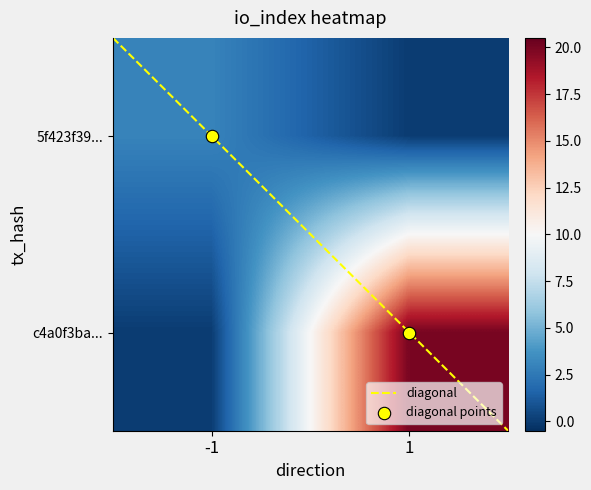

What is the difference between the highest and lowest values at -1?

2